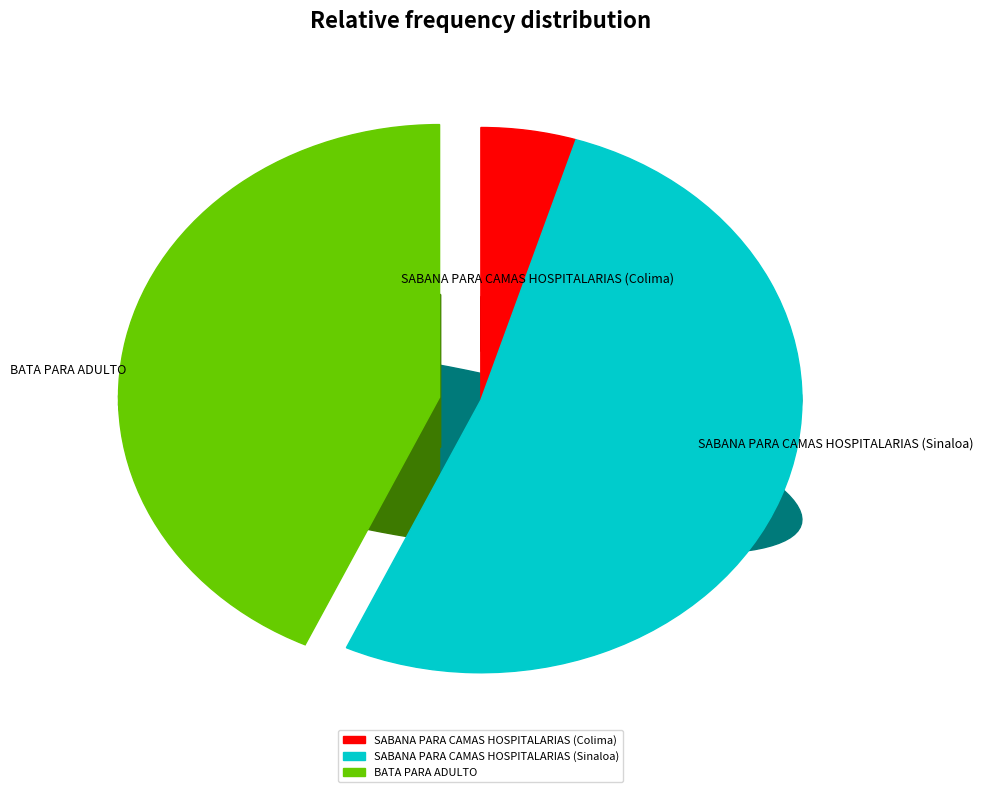

Is it true that SABANA PARA CAMAS HOSPITALARIAS (Colima) is 5% of the pie?

True